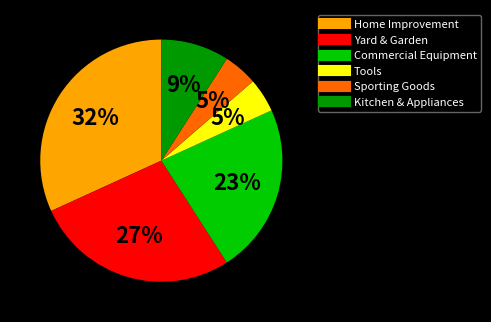

Which slice is the largest?

Home Improvement